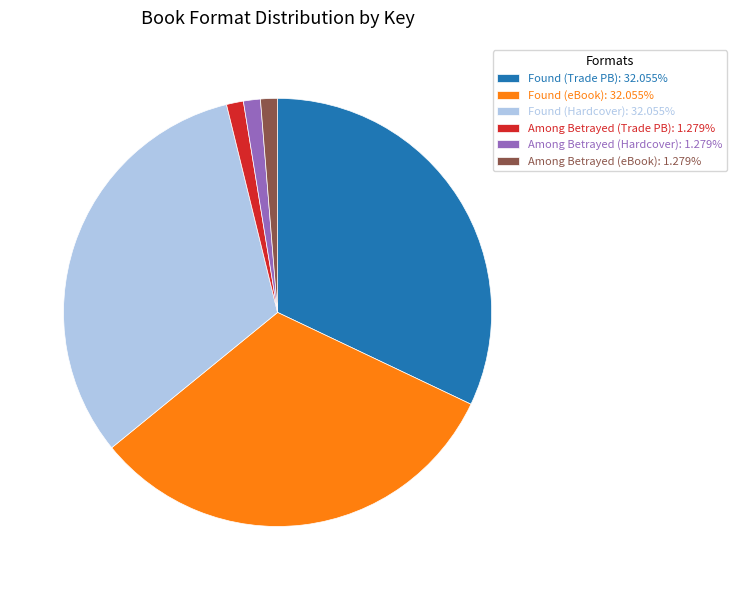

What is the ratio of the value at Found (eBook): 32.055% to the value at Found (Trade PB): 32.055%?

1.0